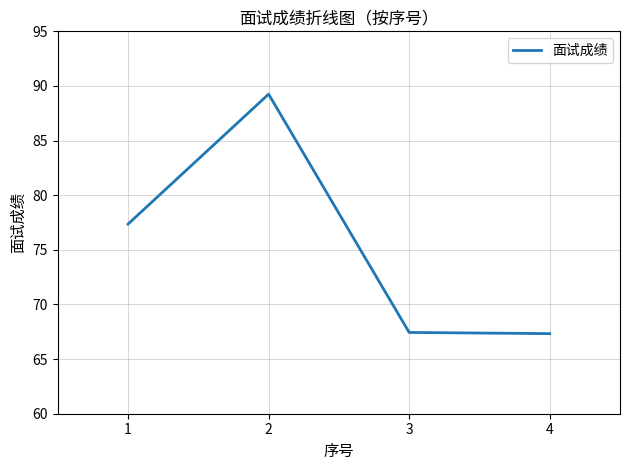

Read the value at 3.

67.4